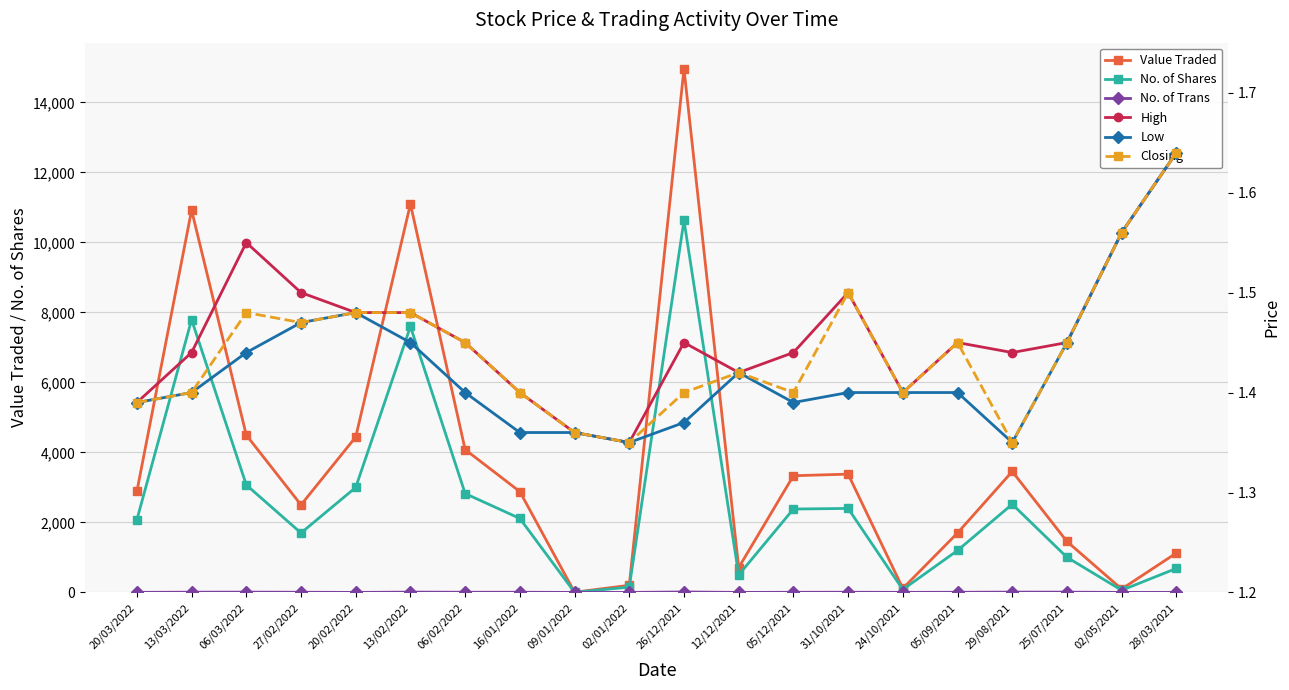

Which series has the largest total across all categories?

Value Traded